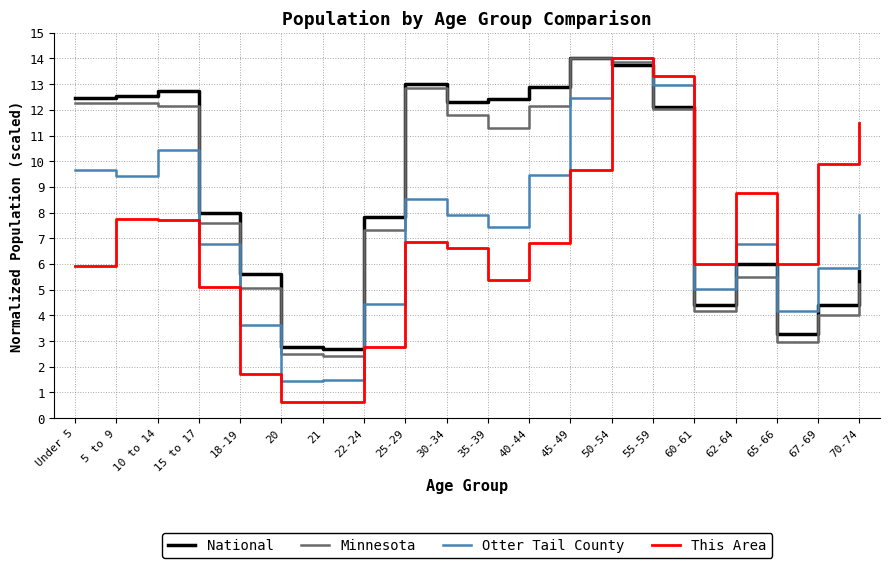

Which series changed the most between 15 to 17 and 21?

National